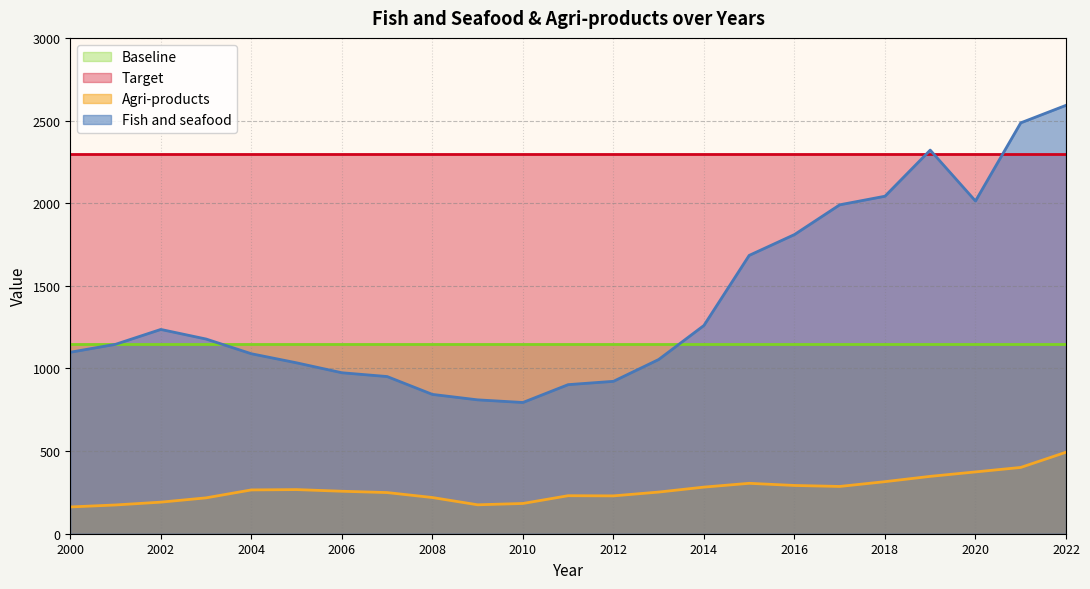

Reading left to right, list all the values displayed in this chart.

Fish and seafood: 1098	1146	1236	1178	1089	1034	974	951	843	810	794	902	922	1054	1260	1684	1810	1990	2042	2321	2013	2486	2592
Agri-products: 162	174	191	217	265	267	257	249	219	175	183	230	229	252	282	305	292	286	315	347	374	401	493